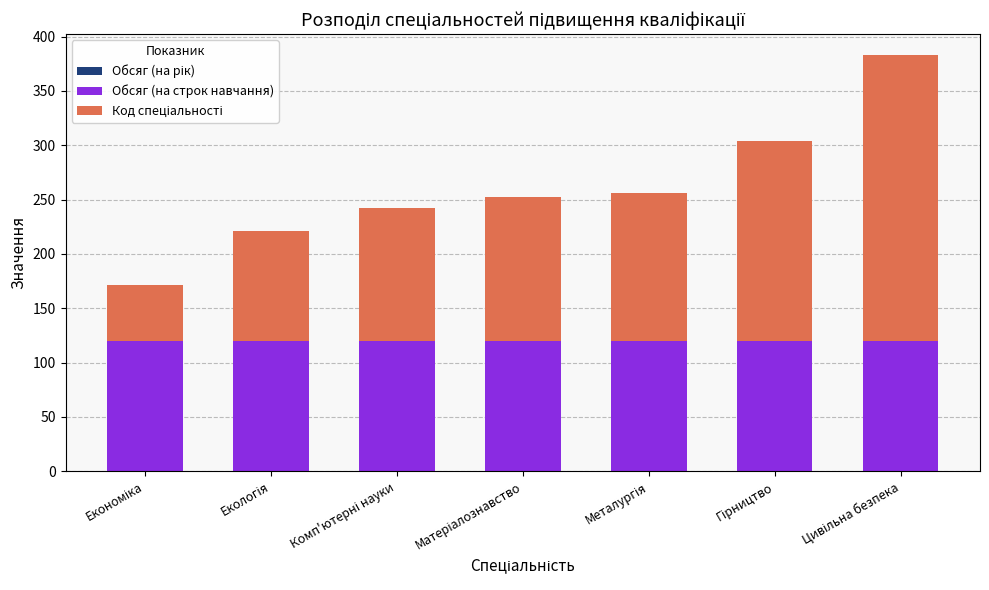

What is the highest value of the Обсяг (на строк навчання) series?

120